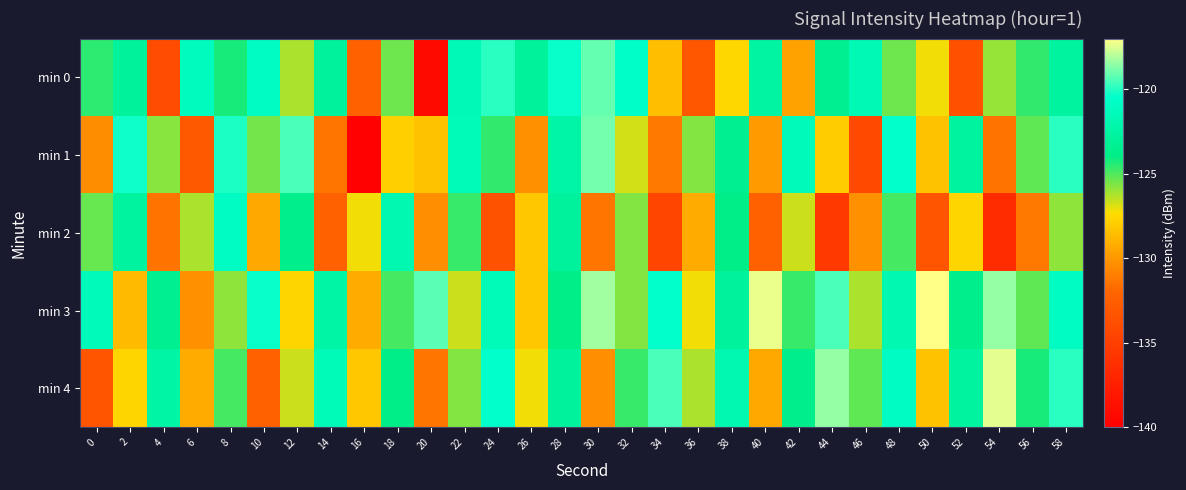

At which category does the chart reach its peak across all series?

50